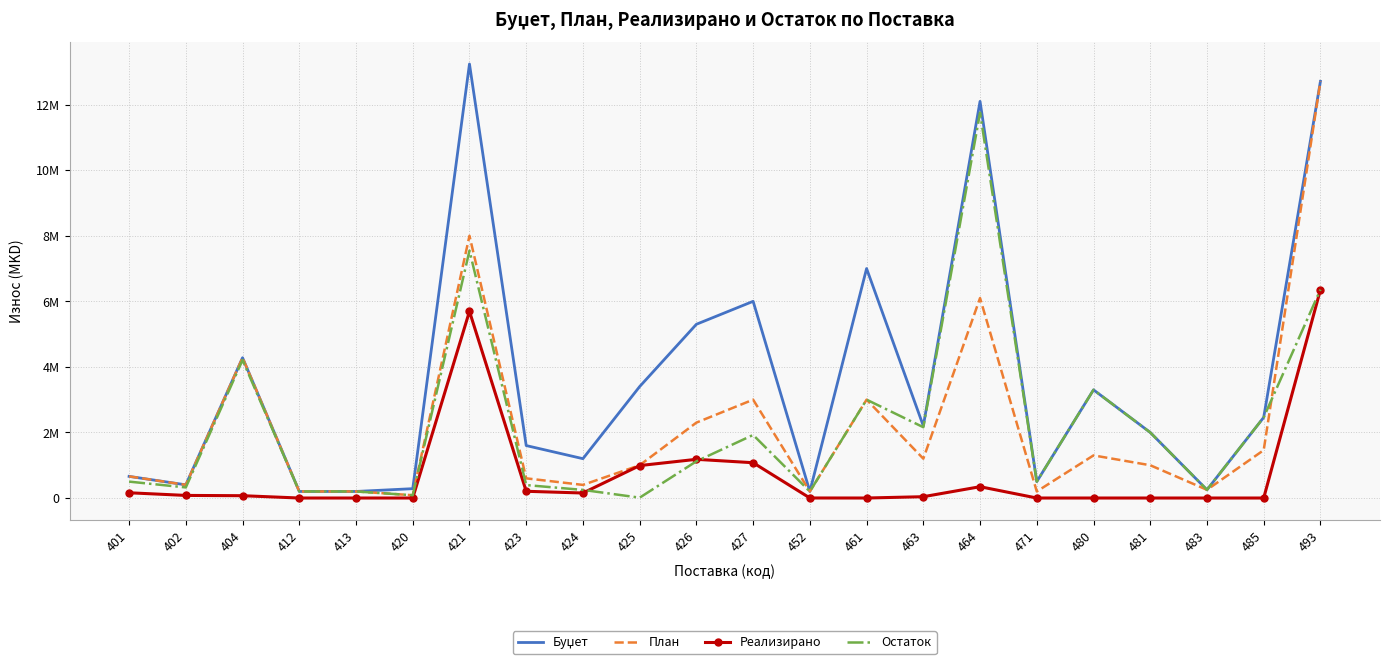

At which label does Остаток first exceed 1119643?

404